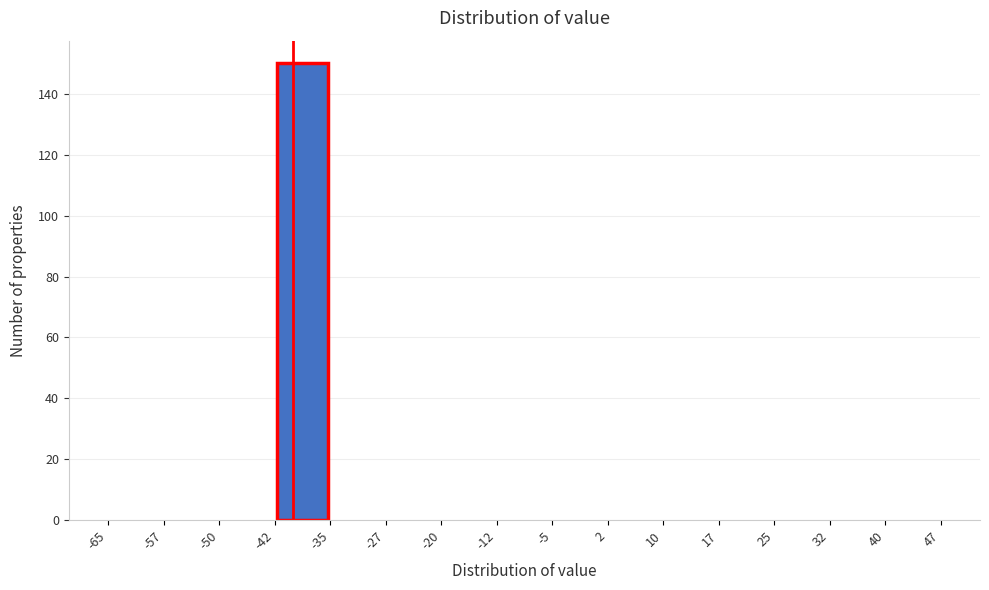

Over which range of the x-axis is the bar tallest?

-42 to -35